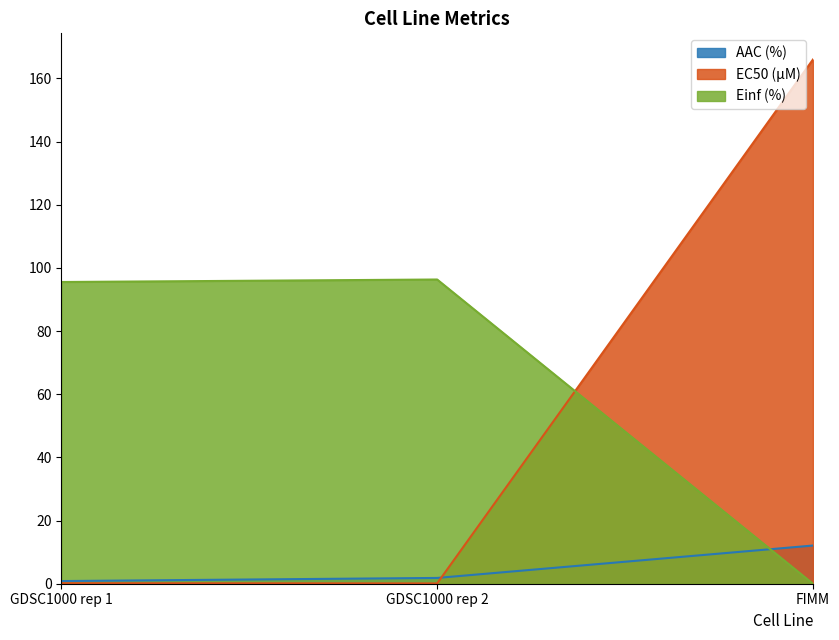

Where is EC50 (µM) nearest to the value 83?

GDSC1000 rep 1